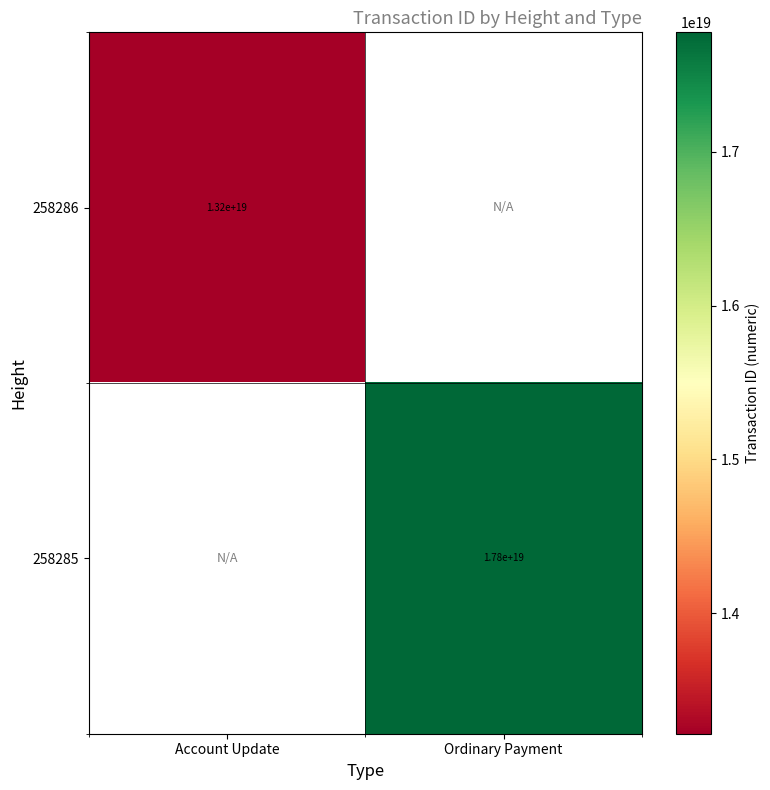

True or false: 258286 has a value of 8405417563583226880.0 at Account Update.

False